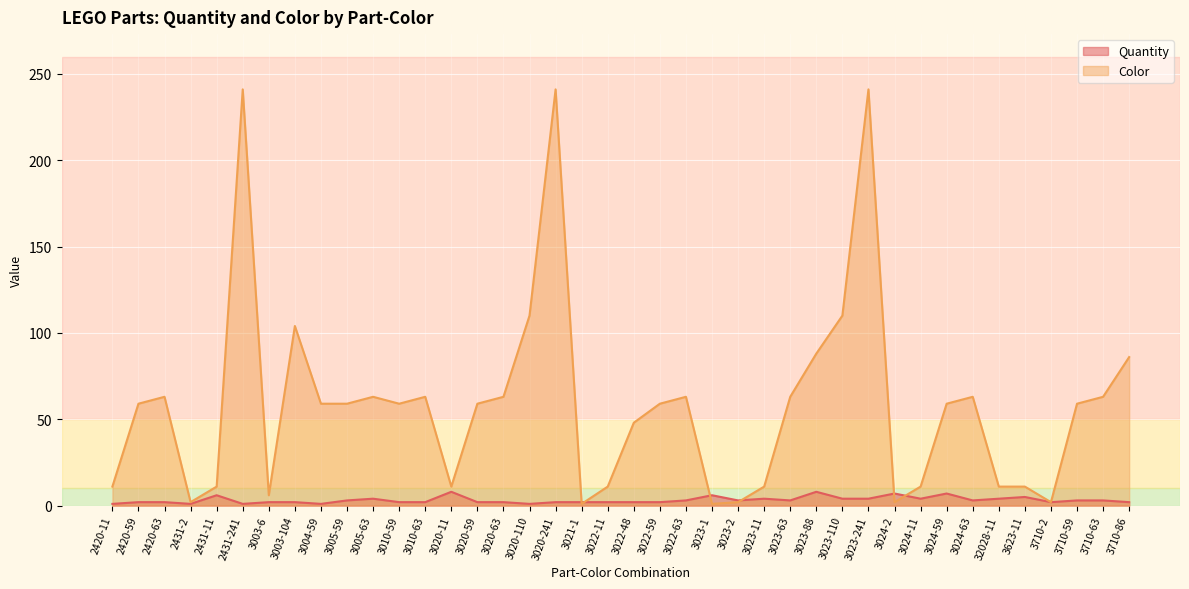

What is the value of the Color point at the 7th from the left?

6